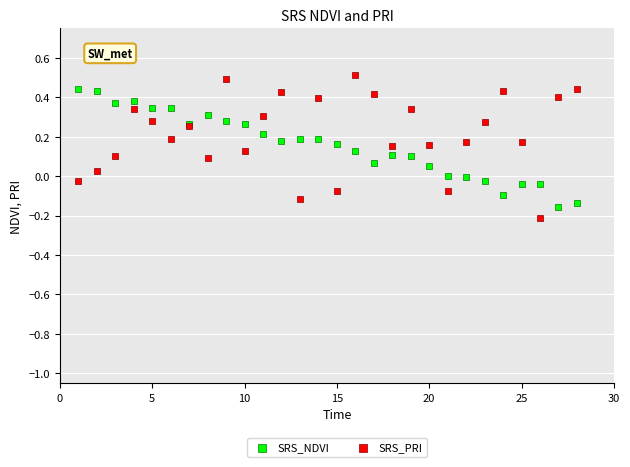

Which series contains the highest Y value?

SRS_PRI